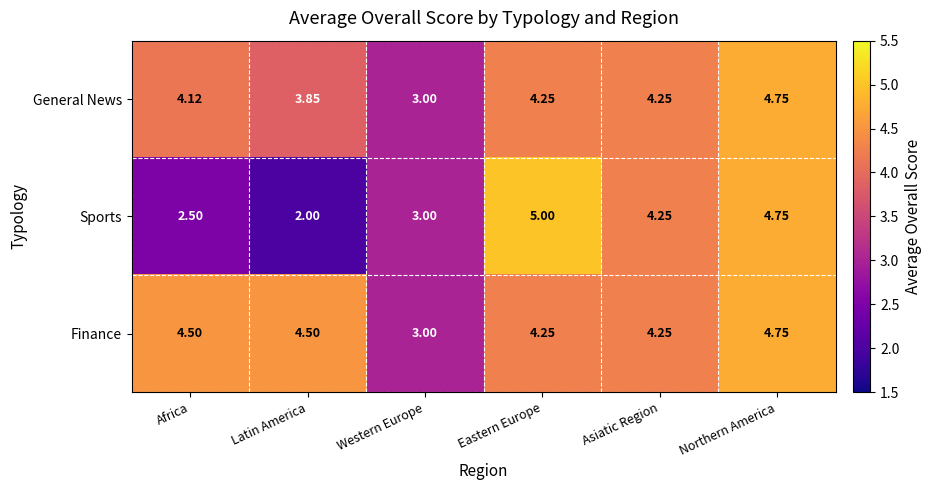

Rank the series by their average value, from highest to lowest.

Finance, General News, Sports